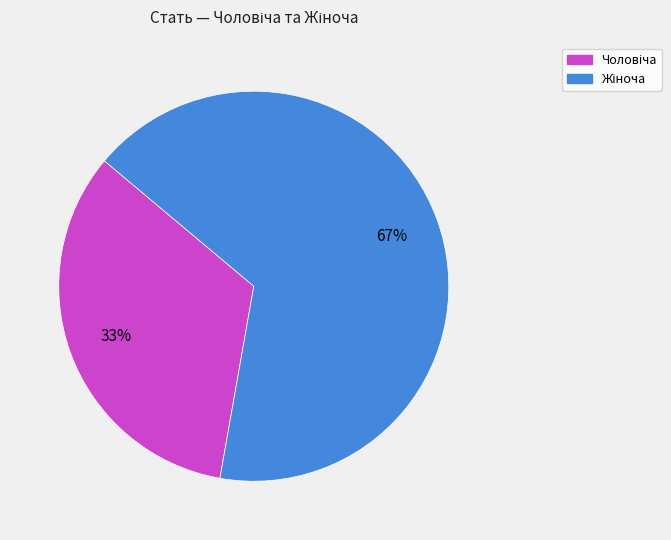

Is there a majority slice in this chart?

Yes